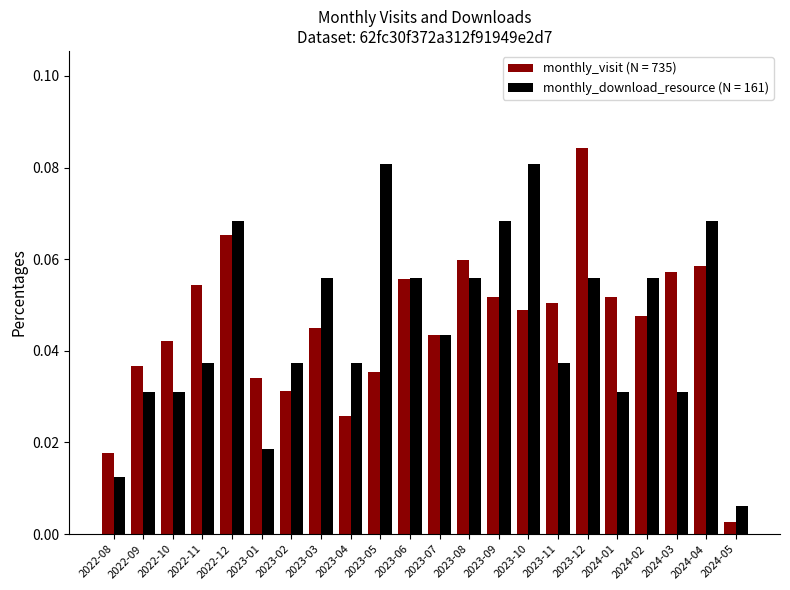

At which category is the sum across all series the highest?

2023-12